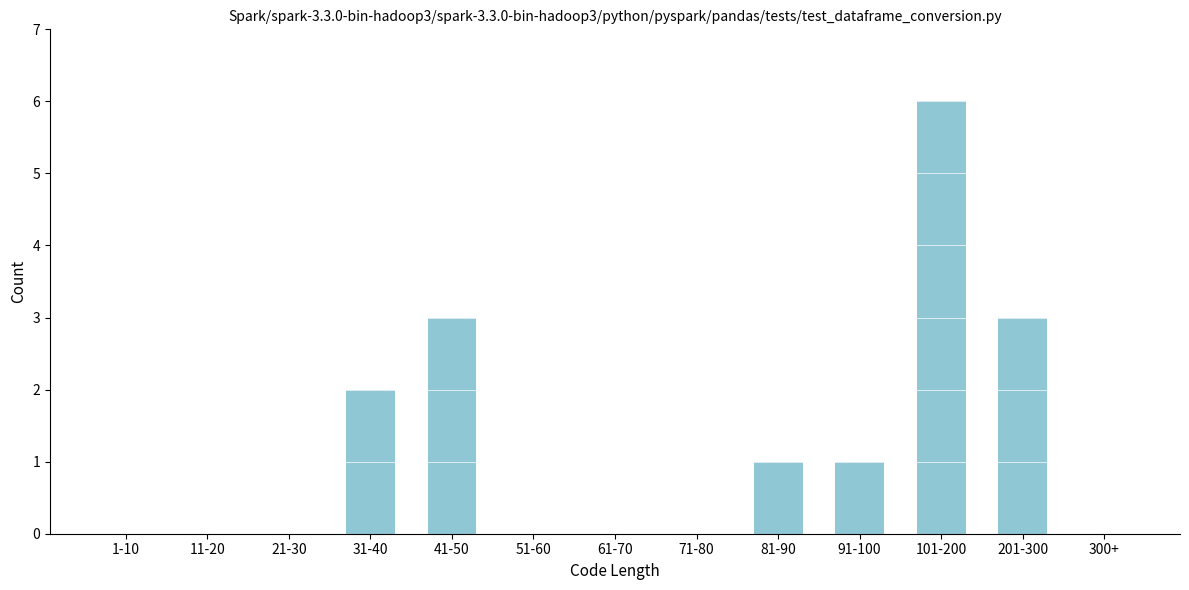

Reading right to left, transcribe all the data shown in this chart.

300+=0	201-300=3	101-200=6	91-100=1	81-90=1	71-80=0	61-70=0	51-60=0	41-50=3	31-40=2	21-30=0	11-20=0	1-10=0